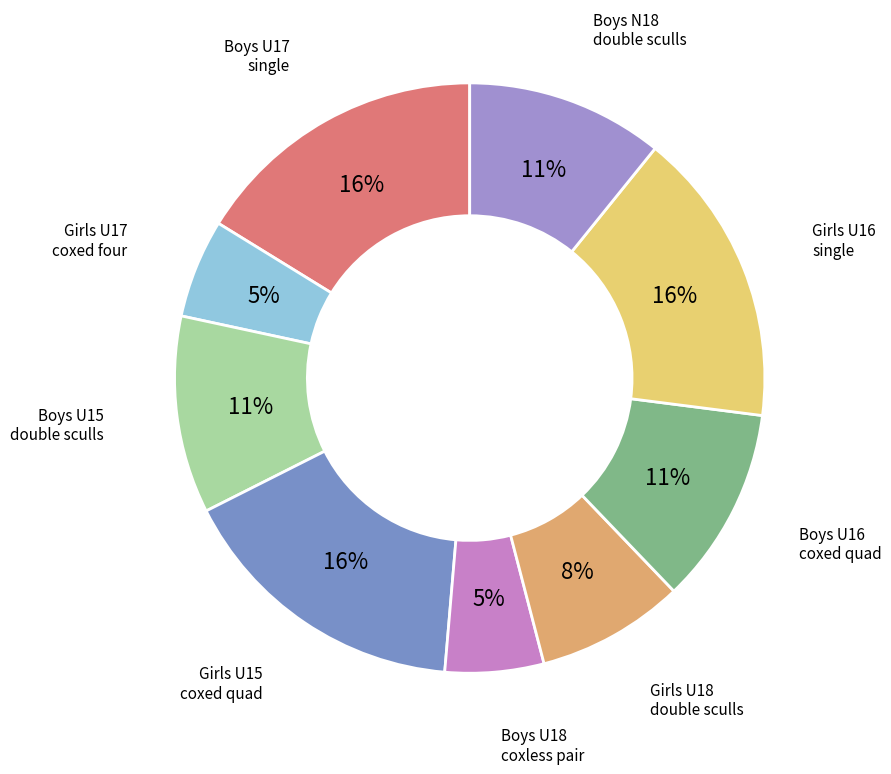

To the nearest percent, what is the average slice percentage?

11%